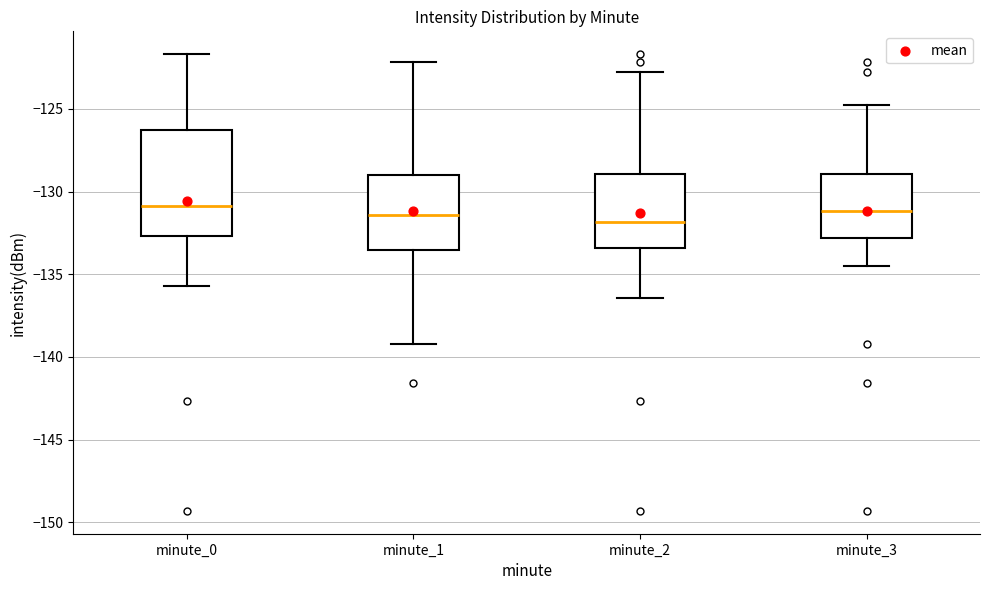

Where does the median line of the box for minute_3 sit on the y-axis? The values are not printed on the chart, so give them approximately, as read against the axis.

-131.0